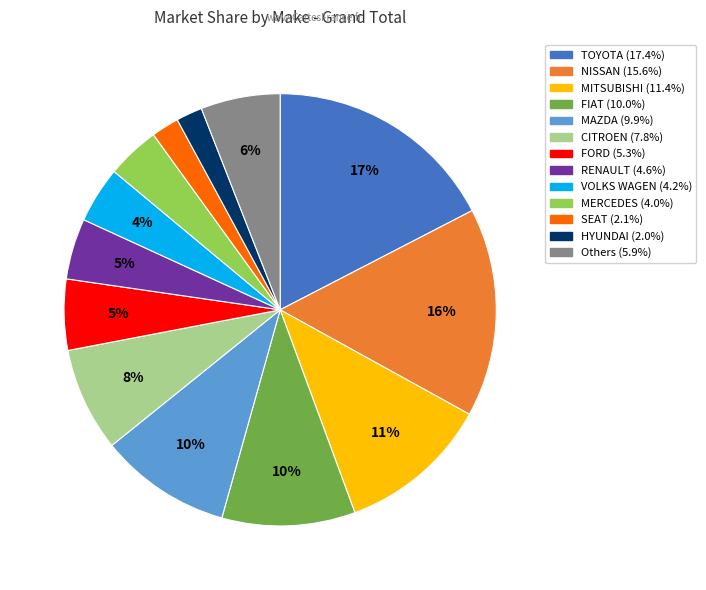

To the nearest percent, what is the average slice percentage?

8%